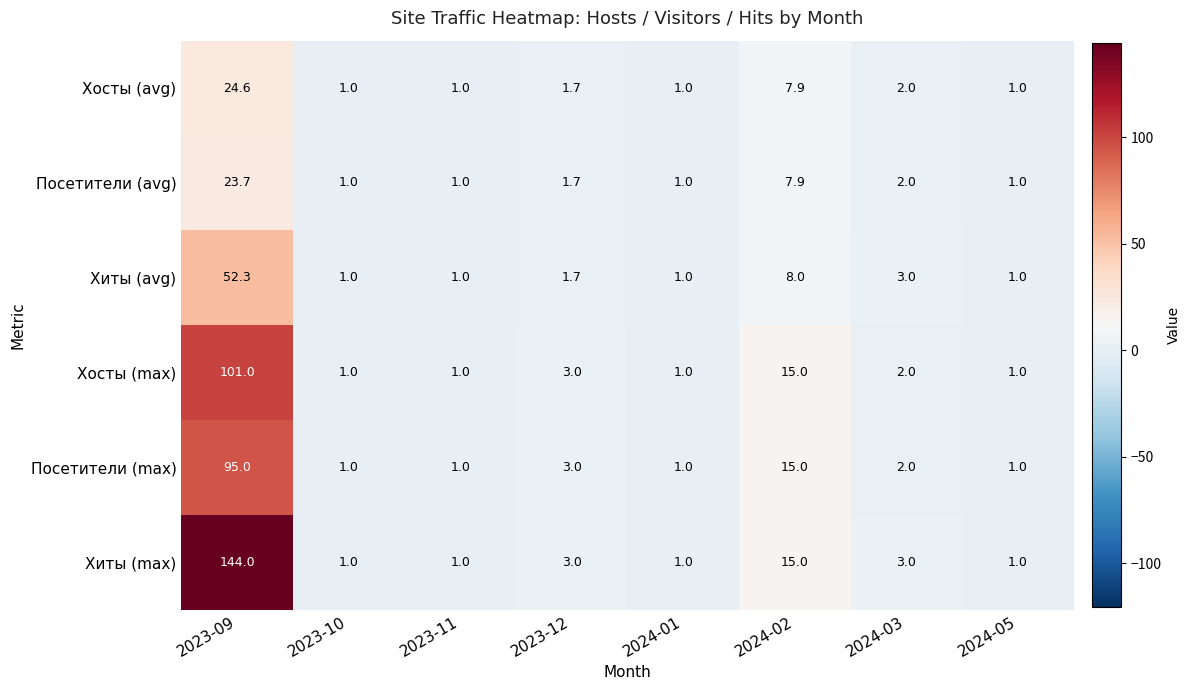

True or false: Хосты (avg) has a value of 1.8 at 2024-02.

False